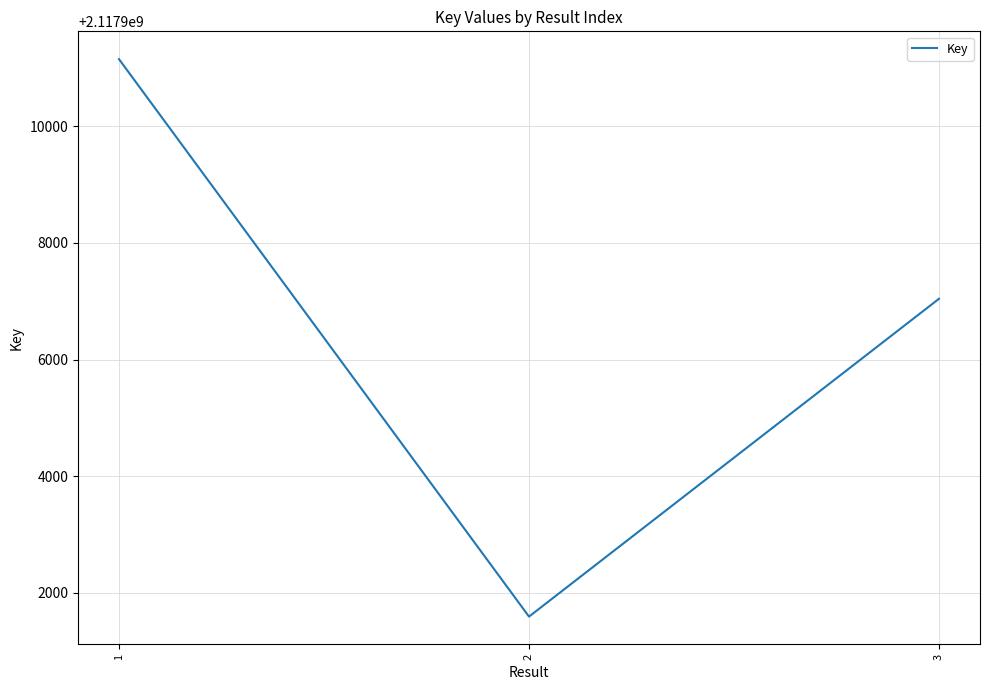

The value at 1 is 3049876914. True or false?

False